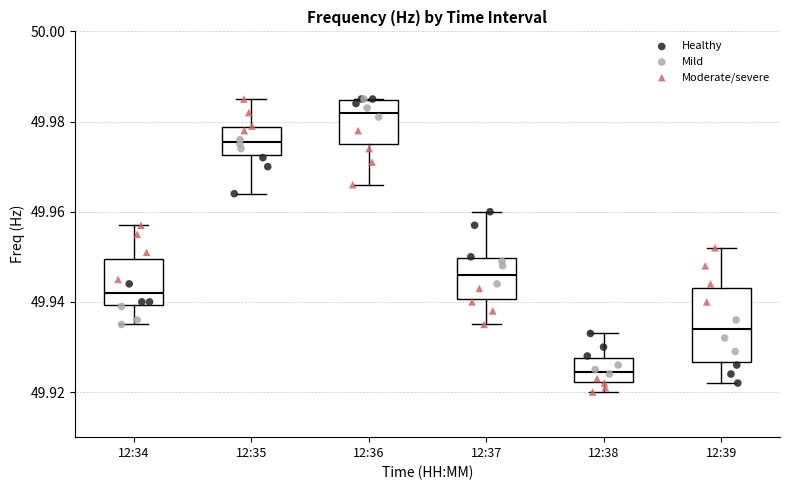

Reading left to right, read every box against the y-axis: the position of its median line, the range the box covers, and the ends of its whiskers. The values are not printed on the chart, so give them approximately, as read against the axis.

12:34: median 49.942, box 49.940 to 49.950, whiskers 49.936 to 49.958
12:35: median 49.976, box 49.972 to 49.978, whiskers 49.964 to 49.986
12:36: median 49.982, box 49.976 to 49.984, whiskers 49.966 to 49.986
12:37: median 49.946, box 49.940 to 49.950, whiskers 49.936 to 49.960
12:38: median 49.924, box 49.922 to 49.928, whiskers 49.920 to 49.934
12:39: median 49.934, box 49.926 to 49.944, whiskers 49.922 to 49.952